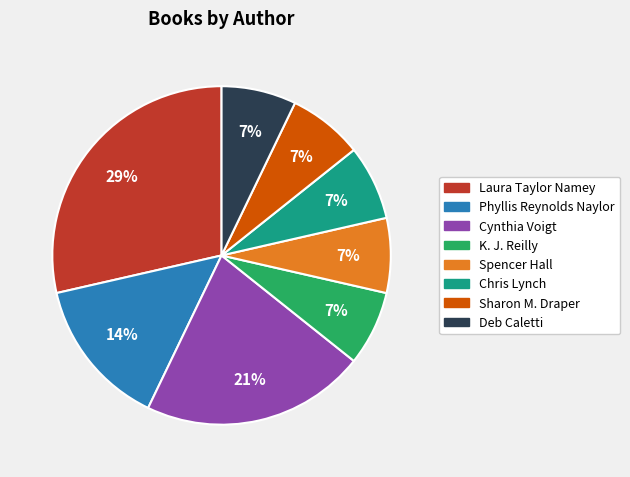

Does any single category account for the majority?

No